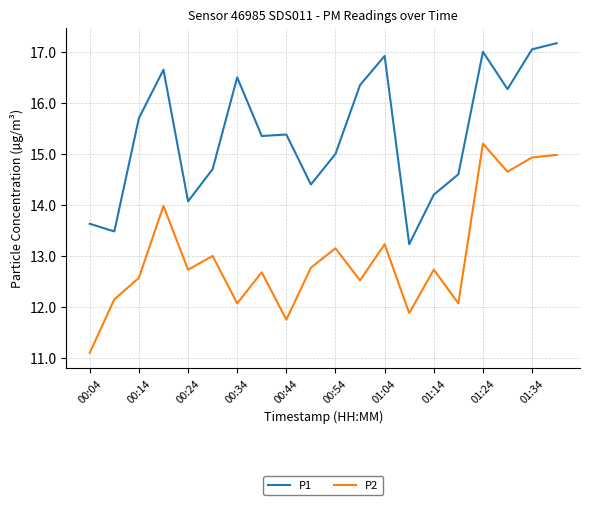

Which series has the largest total across all categories?

P1